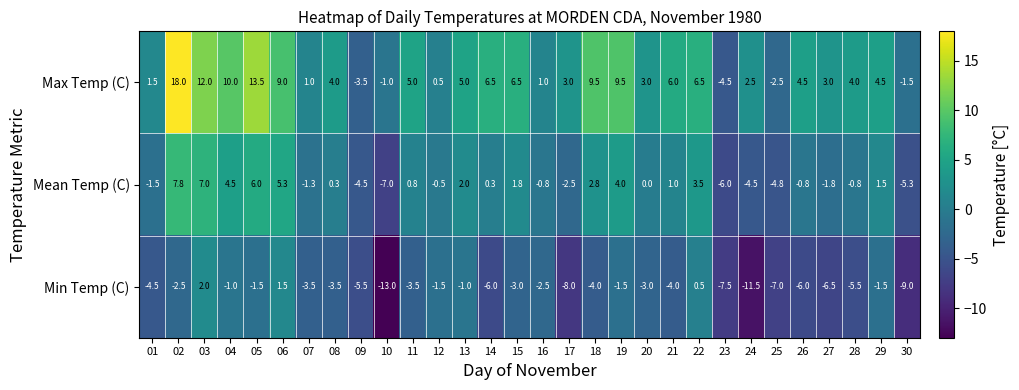

Which series has the largest range (max minus min)?

Max Temp (C)